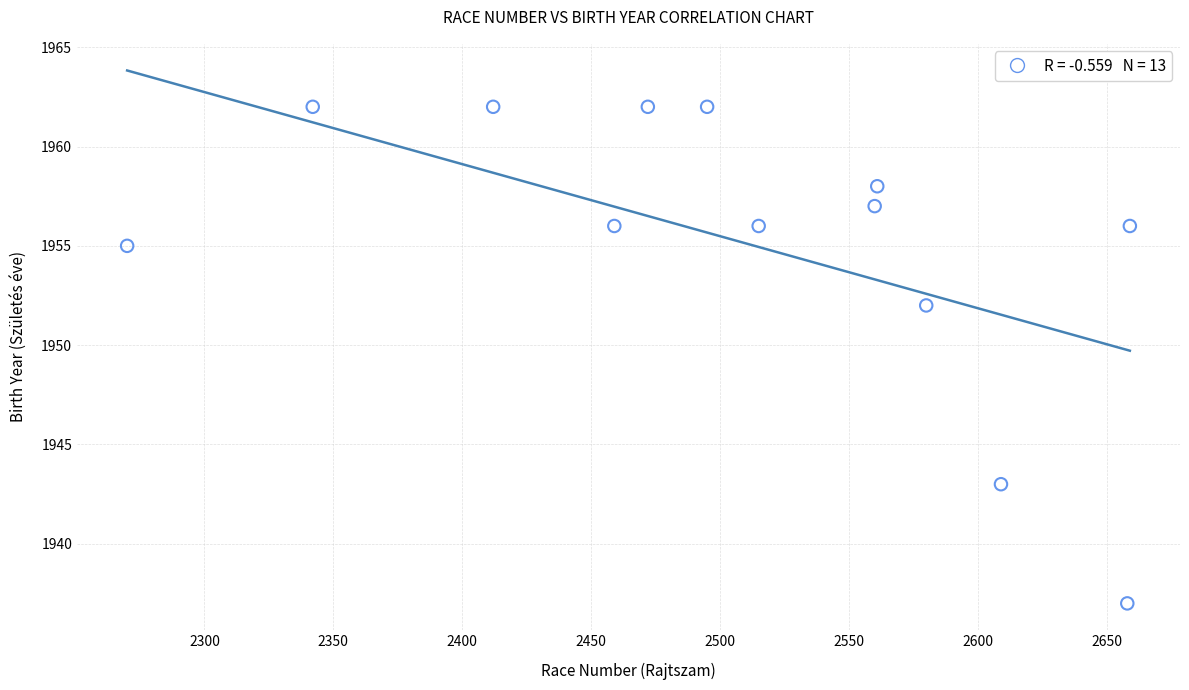

What is the range of Y values (max minus min)?

25